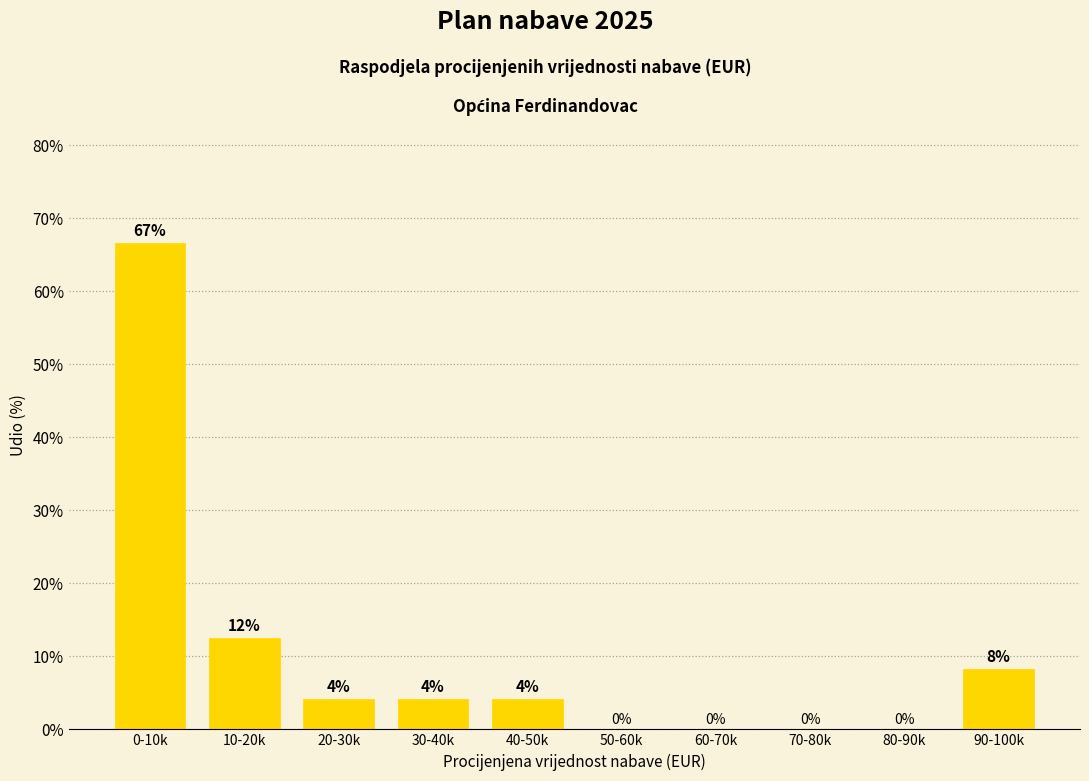

Where is the data nearest to the value 33?

10-20k